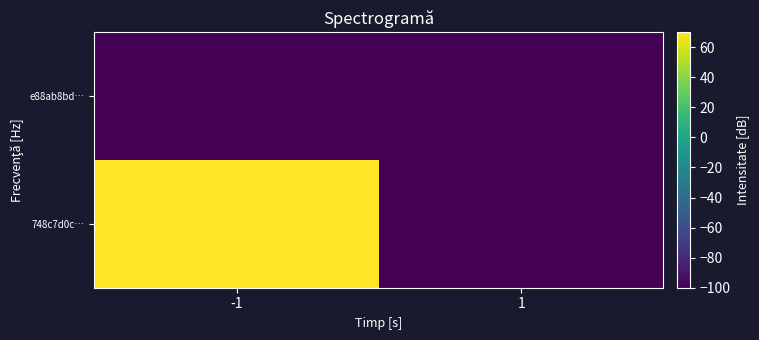

How many data points does each series have?

2